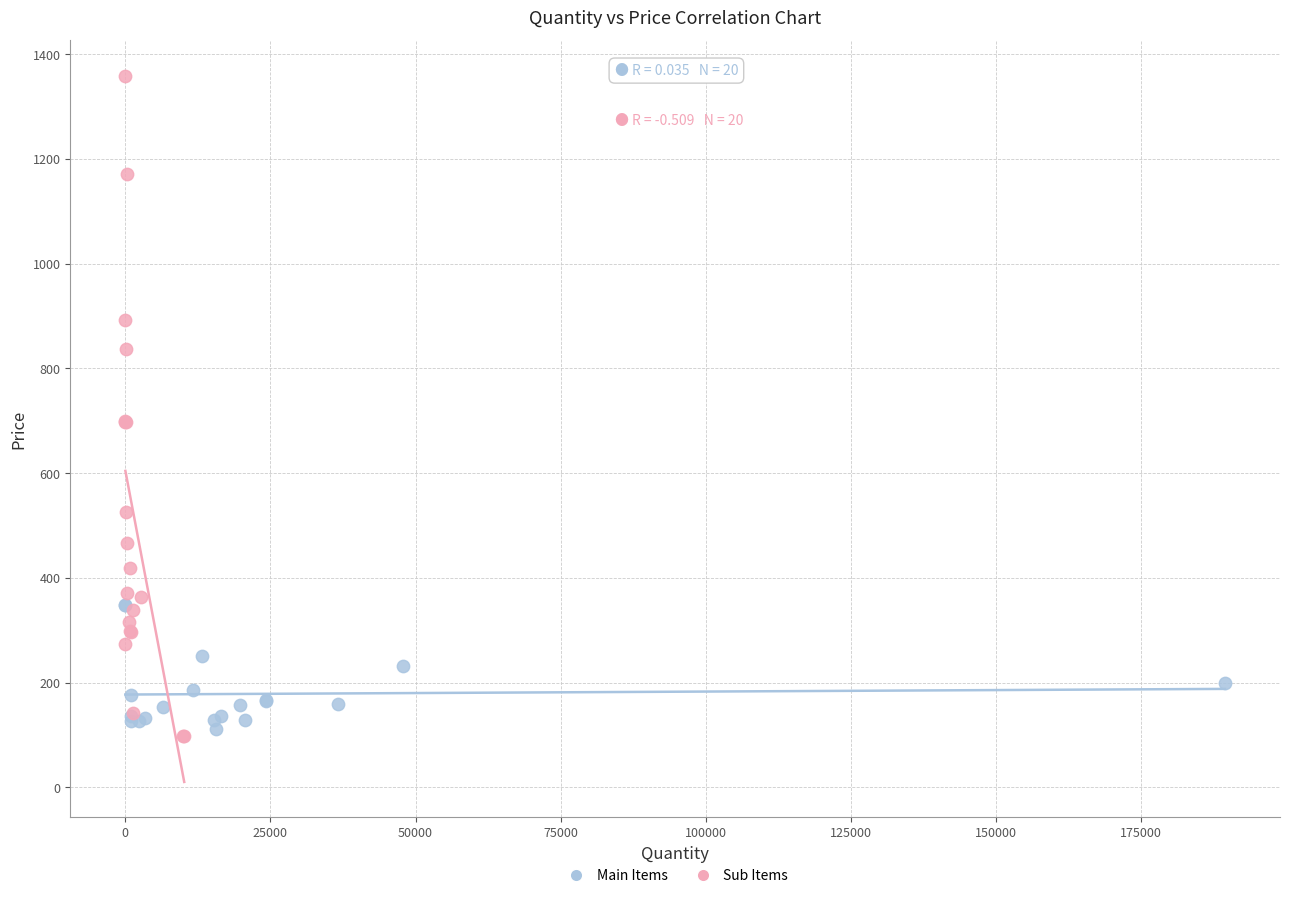

Which series has the largest Y range (max minus min)?

Sub Items